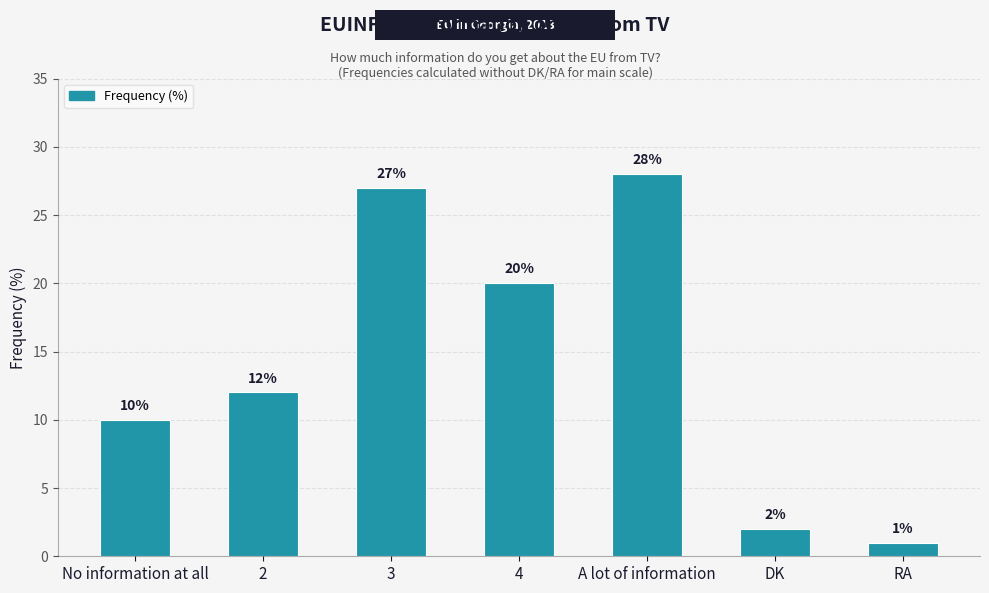

What is the maximum value shown in the chart?

28